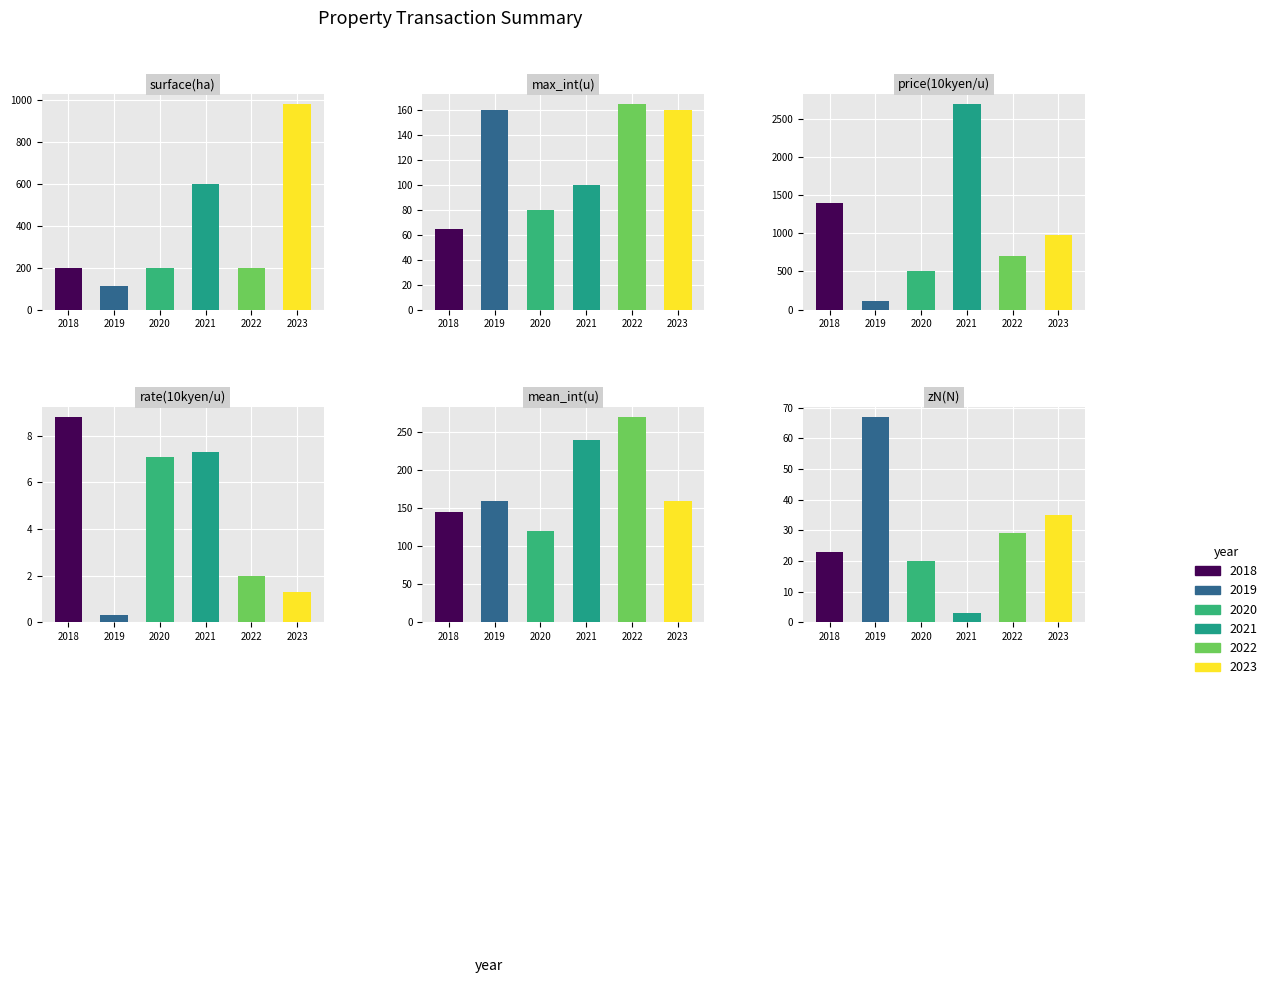

The zN(N) series shows 23.0 at 0. True or false?

True